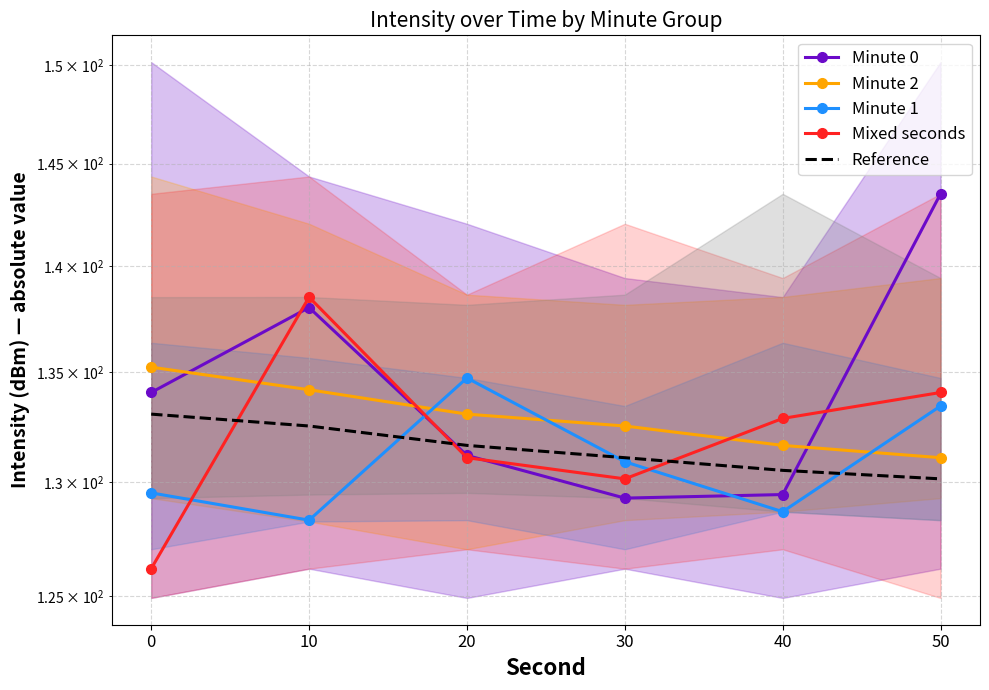

Which series has the largest total across all categories?

Minute 0